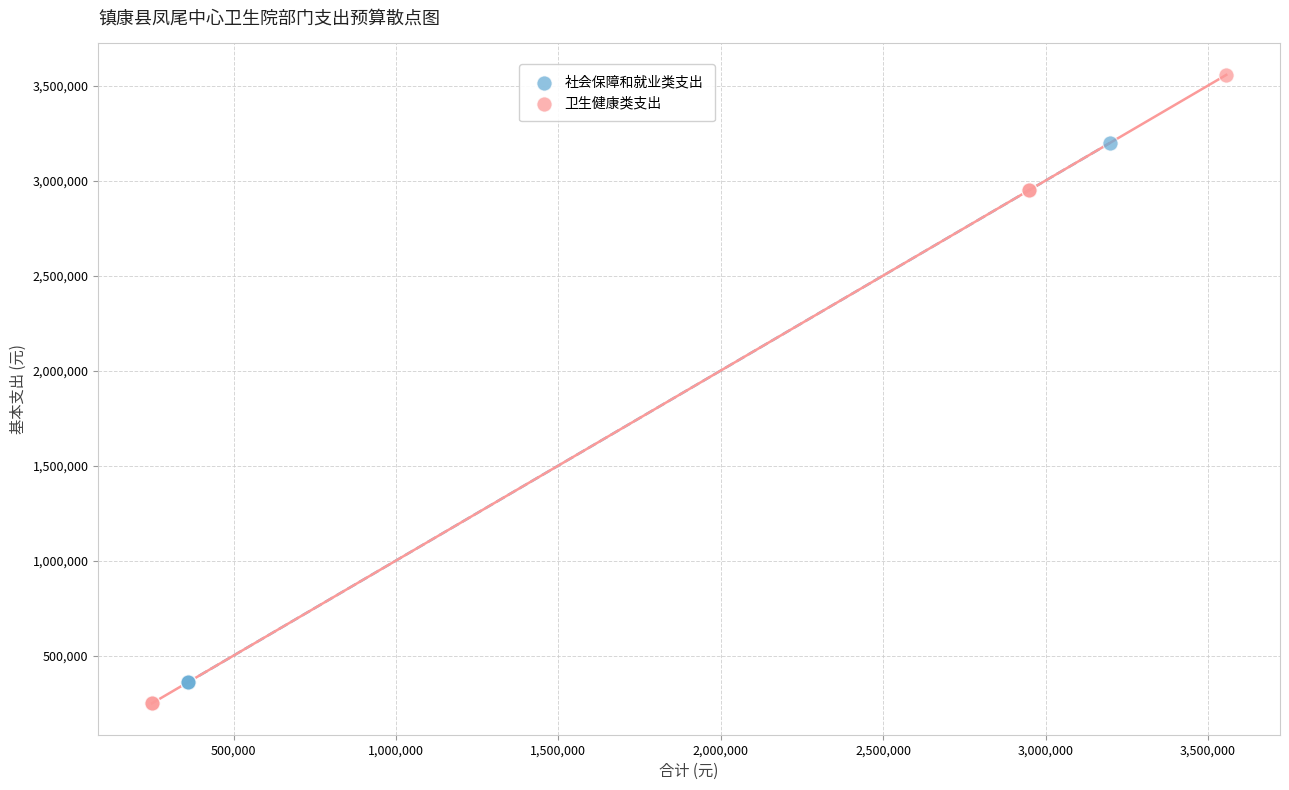

Which series has the largest Y range (max minus min)?

卫生健康类支出